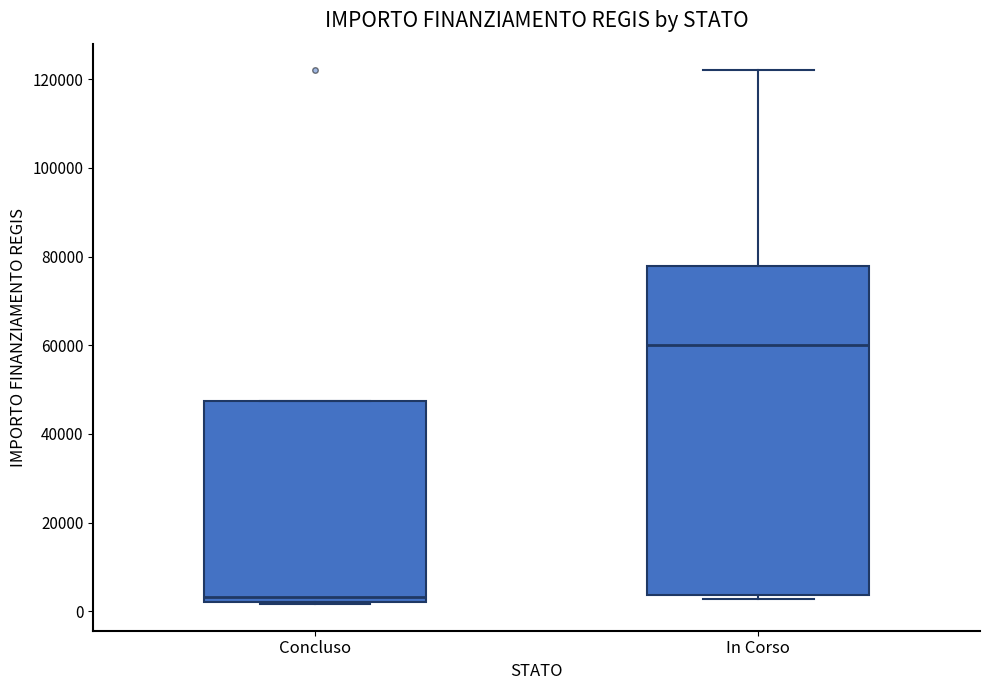

Reading left to right, transcribe this box plot: for each box, give where its median line is, the range the box spans, and where its two whiskers end, as read against the y-axis. The values are not printed on the chart, so give them approximately, as read against the axis.

Concluso: median 4000, box 2000 to 48000, whiskers 2000 to 48000
In Corso: median 60000, box 4000 to 78000, whiskers 2000 to 122000